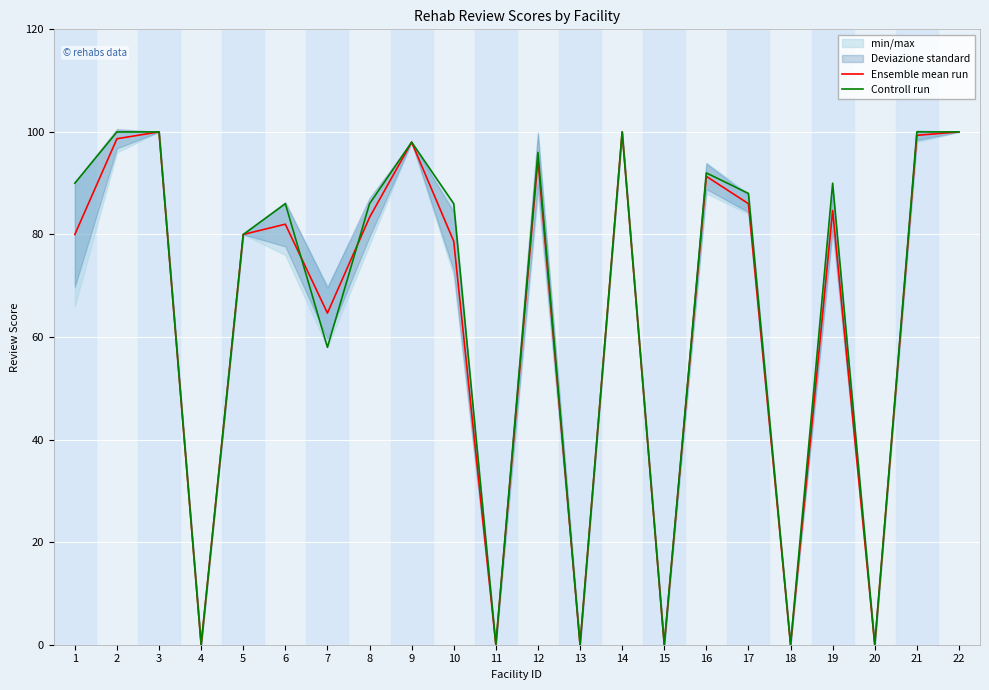

Where is Ensemble mean run nearest to the value 50?

7